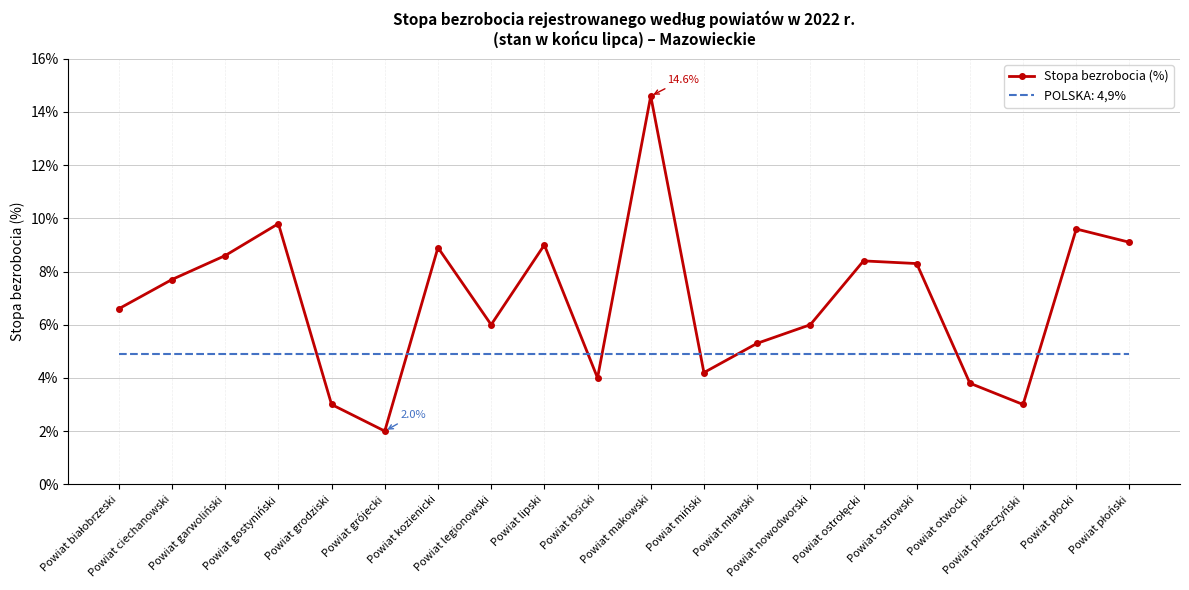

Which series ends up on top after the final intersection of Stopa bezrobocia (%) and POLSKA: 4,9%?

Stopa bezrobocia (%)